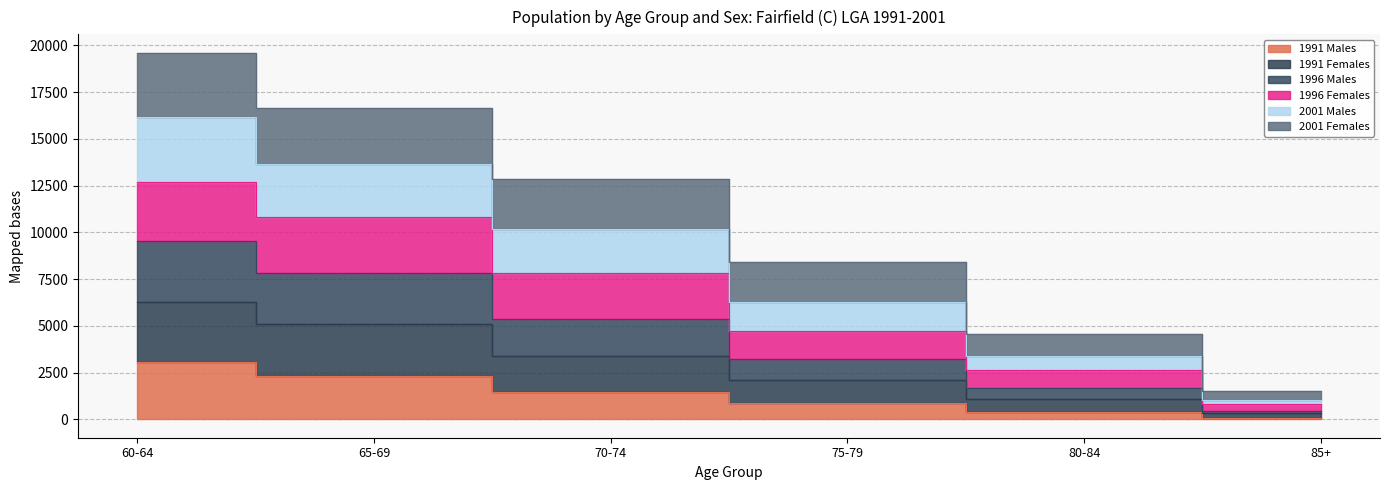

At how many categories does at least one series exceed 6763?

4